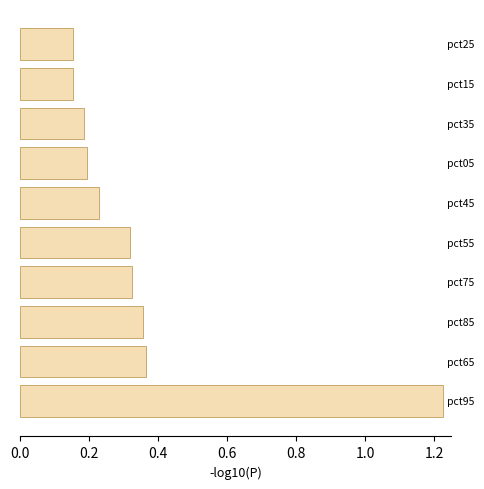

What is the sum of all values?

3.5